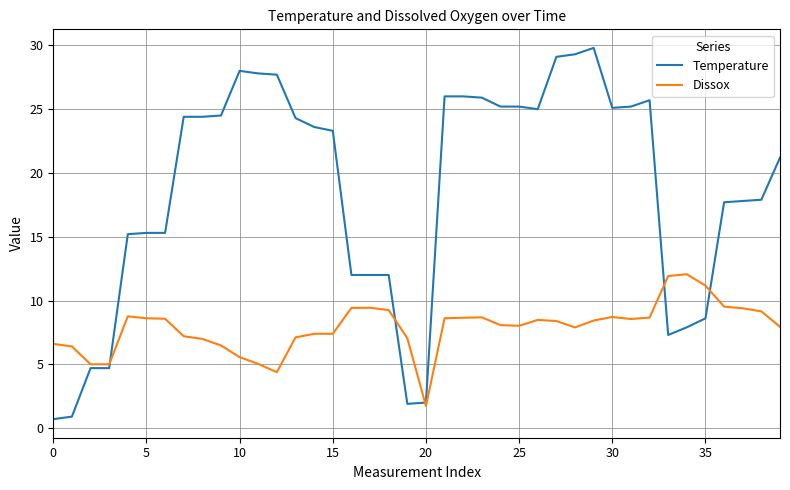

What is the average value of the Dissox series?

7.9